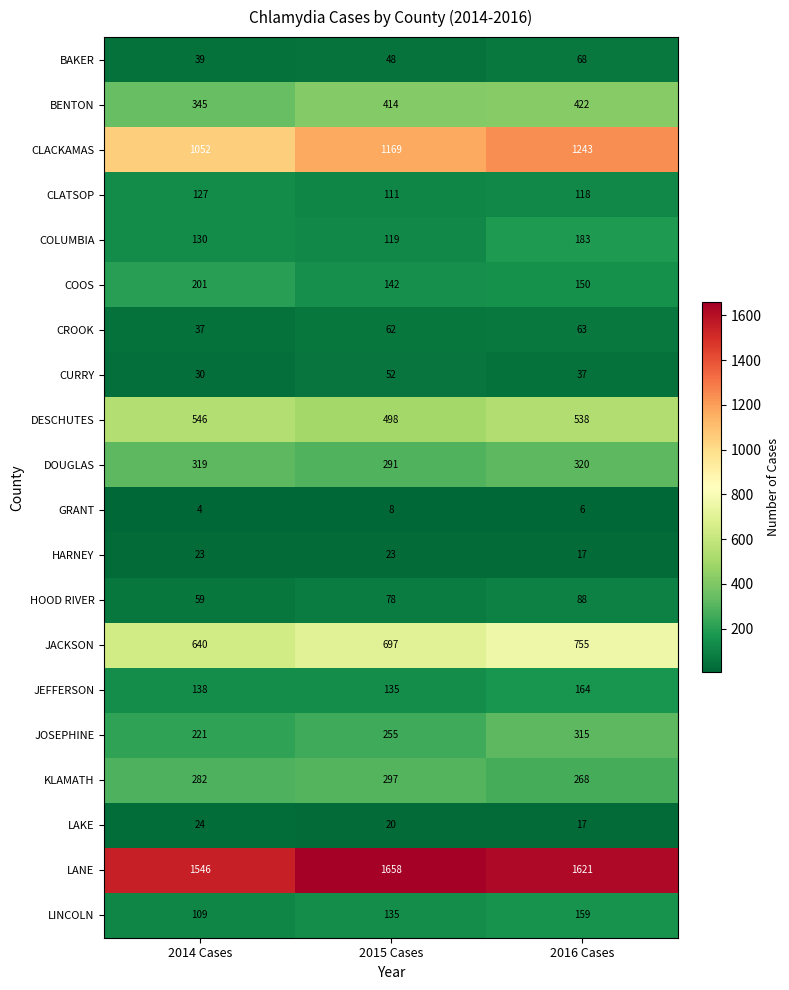

At 2014 Cases, list the series in order from largest to smallest.

LANE, CLACKAMAS, JACKSON, DESCHUTES, BENTON, DOUGLAS, KLAMATH, JOSEPHINE, COOS, JEFFERSON, COLUMBIA, CLATSOP, LINCOLN, HOOD RIVER, BAKER, CROOK, CURRY, LAKE, HARNEY, GRANT